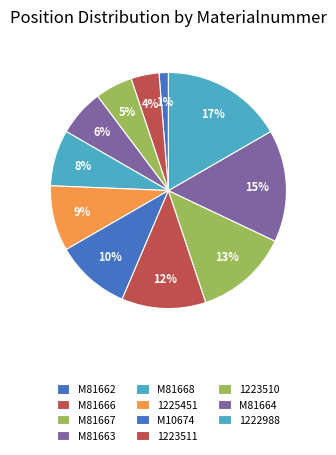

To the nearest percent, what portion does 1225451 represent?

9%